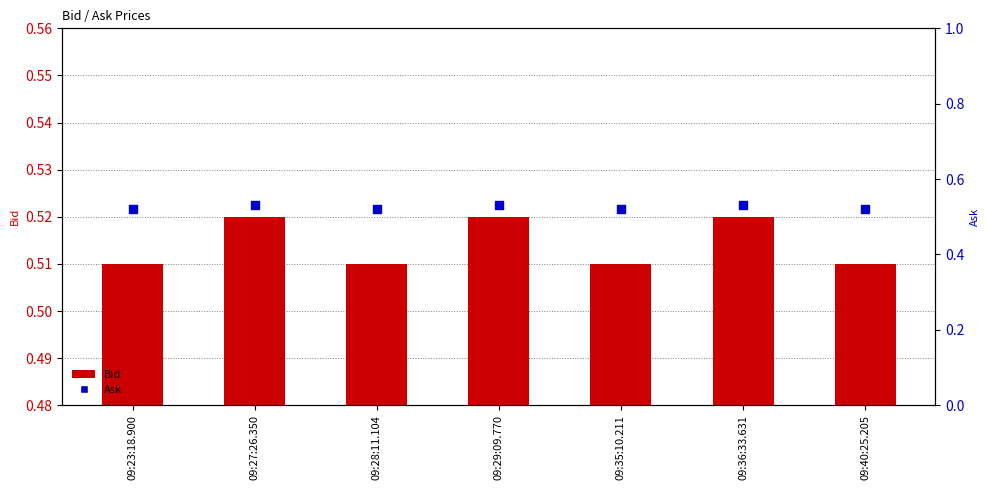

At which category is the sum across all series the highest?

09:27:26.350